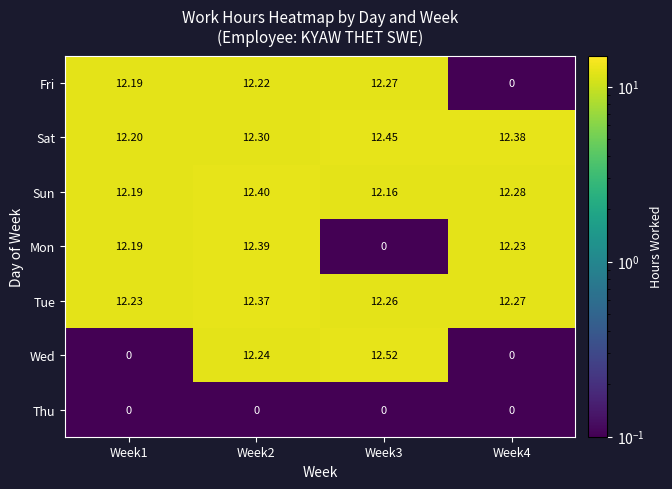

Is the value of Sat at Week4 greater than the value of Sun at Week4?

Yes